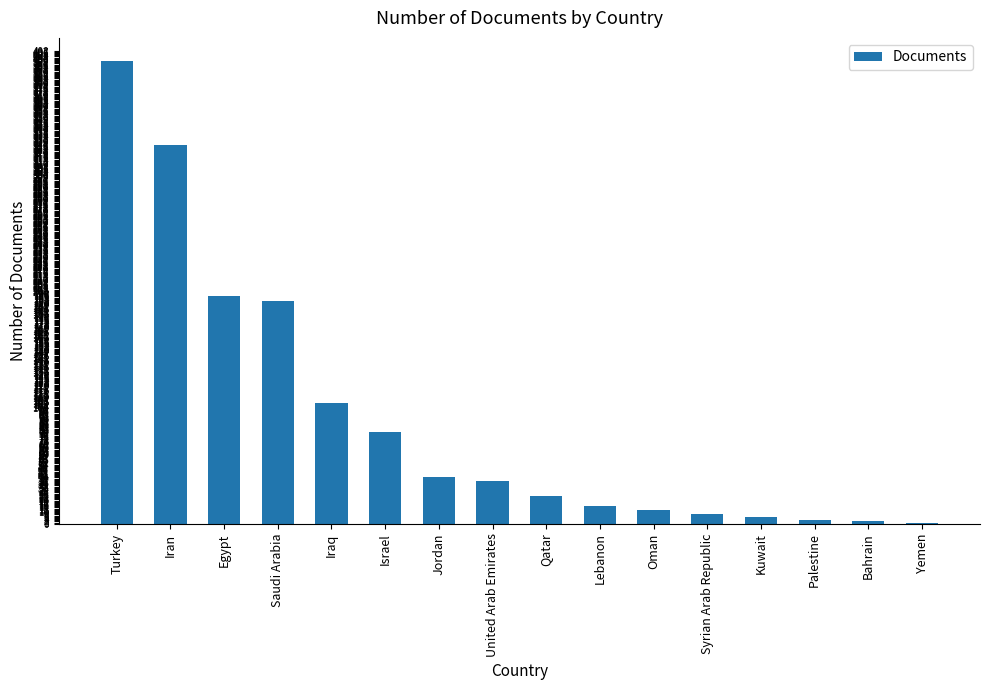

Which label corresponds to the largest value in the chart?

Turkey